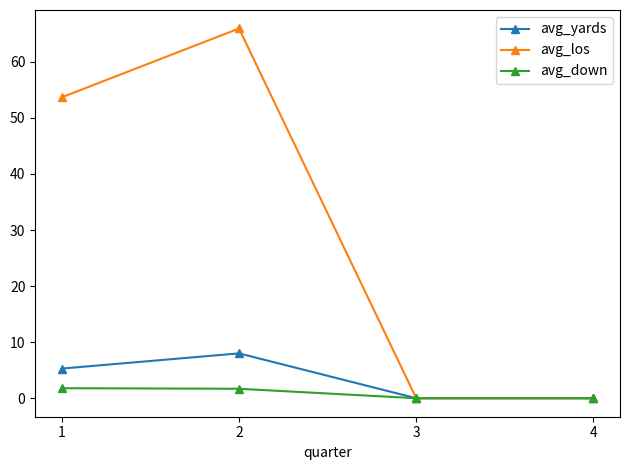

Is it true that avg_down equals 1.7 at 2?

True